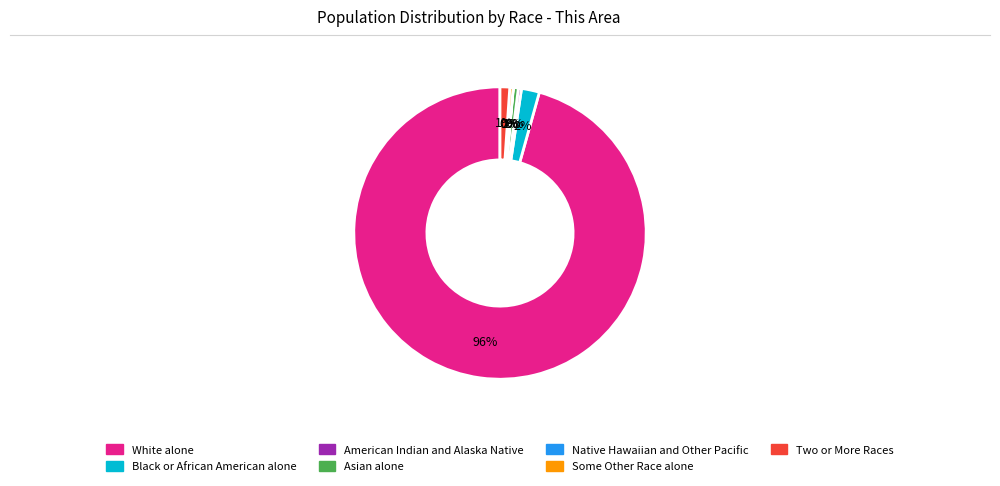

What is the largest slice in the pie chart?

White alone